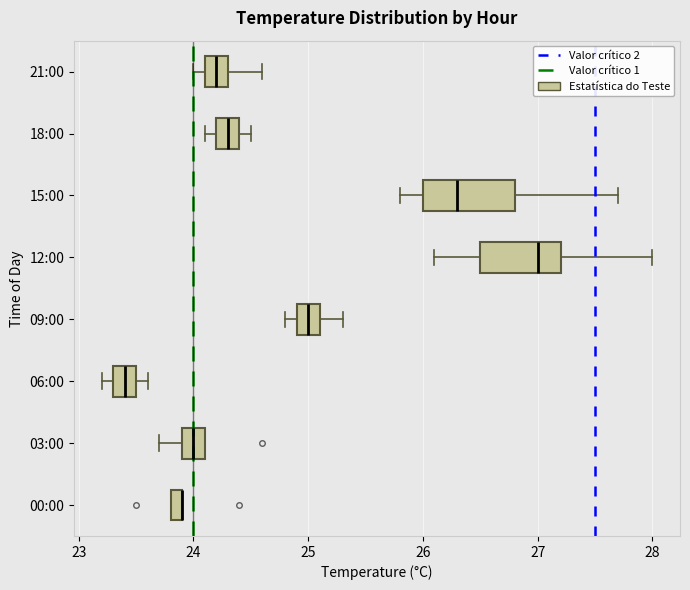

Comparing the boxes themselves (not the whiskers), which one is the widest?

15:00